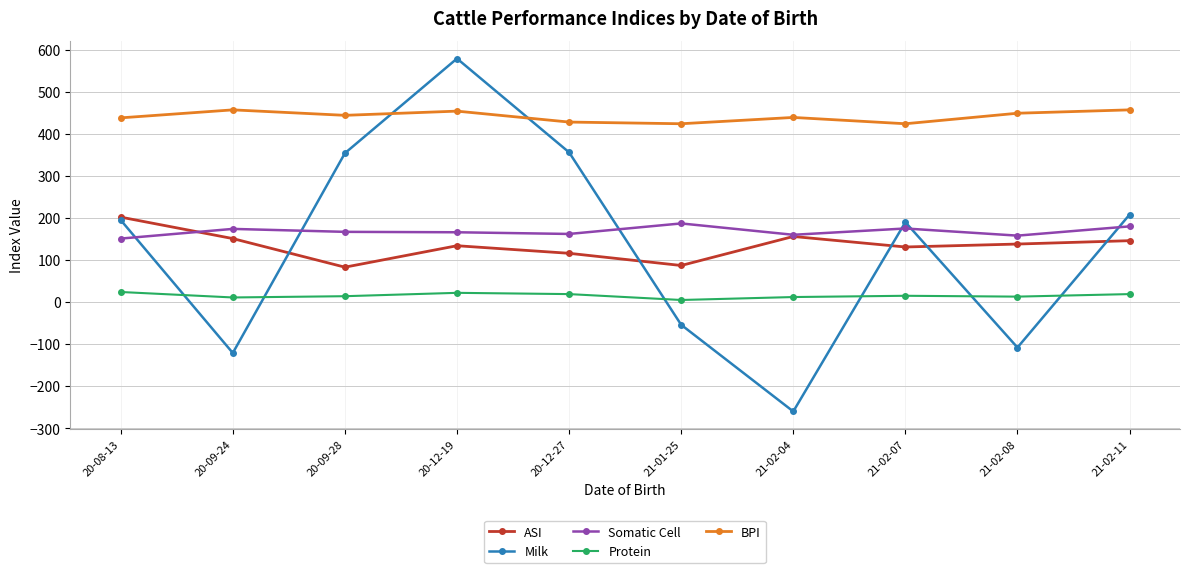

What is the label of the 8th point from the right?

20-09-28